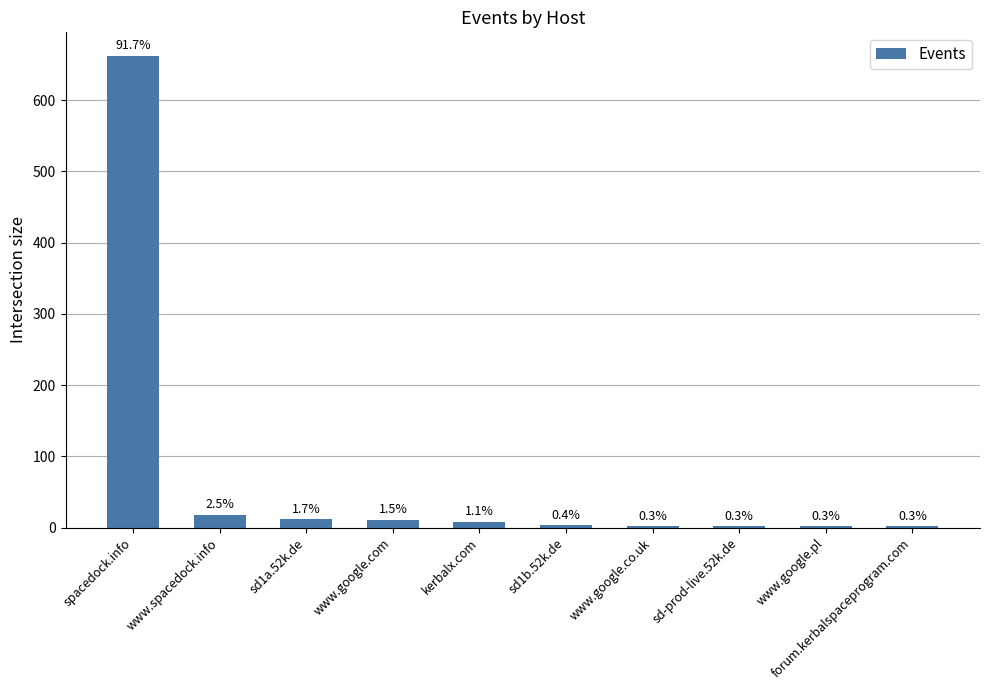

What is the greatest value displayed?

662